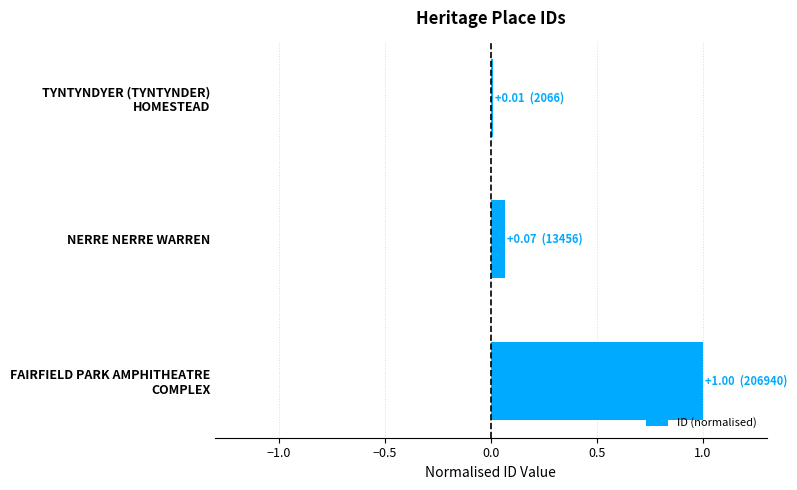

Rank the categories by value from highest to lowest.

FAIRFIELD PARK AMPHITHEATRE
COMPLEX, NERRE NERRE WARREN, TYNTYNDYER (TYNTYNDER)
HOMESTEAD